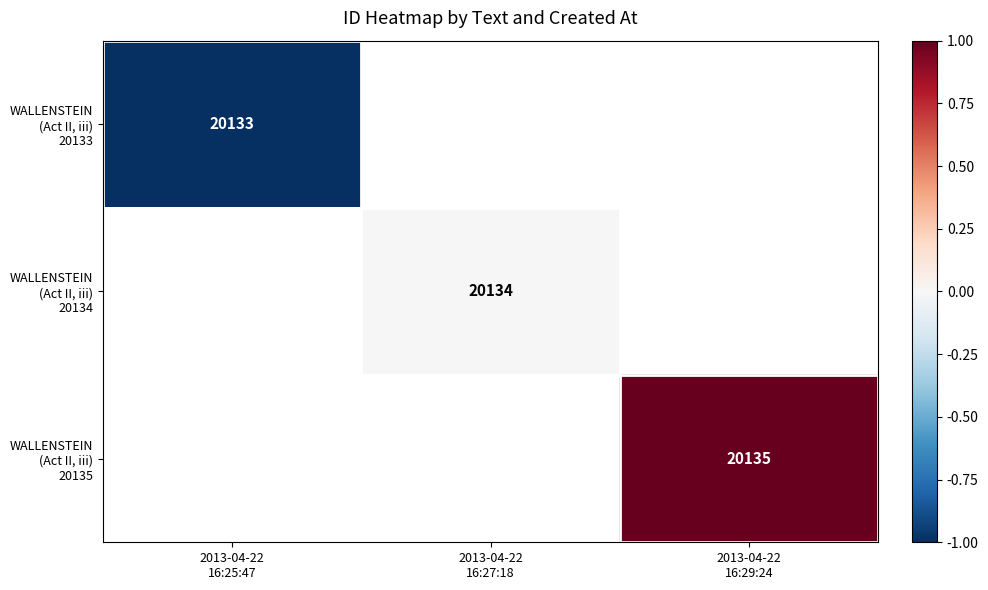

Which has a higher value, 2013-04-22
16:25:47 or 2013-04-22
16:27:18?

2013-04-22
16:27:18